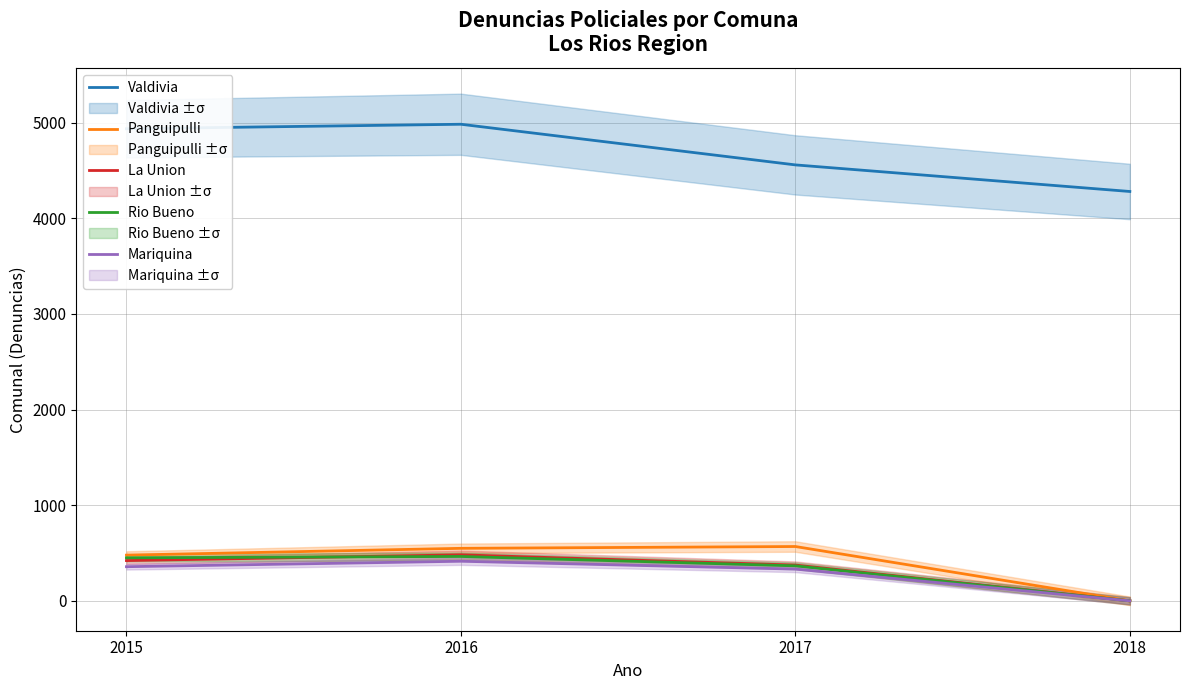

Reading left to right, extract all data points from this chart.

Valdivia: 2015=4936	2016=4983	2017=4558	2018=4280
Panguipulli: 2015=478	2016=549	2017=568	2018=0
La Union: 2015=421	2016=481	2017=374	2018=0
Rio Bueno: 2015=450	2016=464	2017=366	2018=0
Mariquina: 2015=357	2016=414	2017=332	2018=0